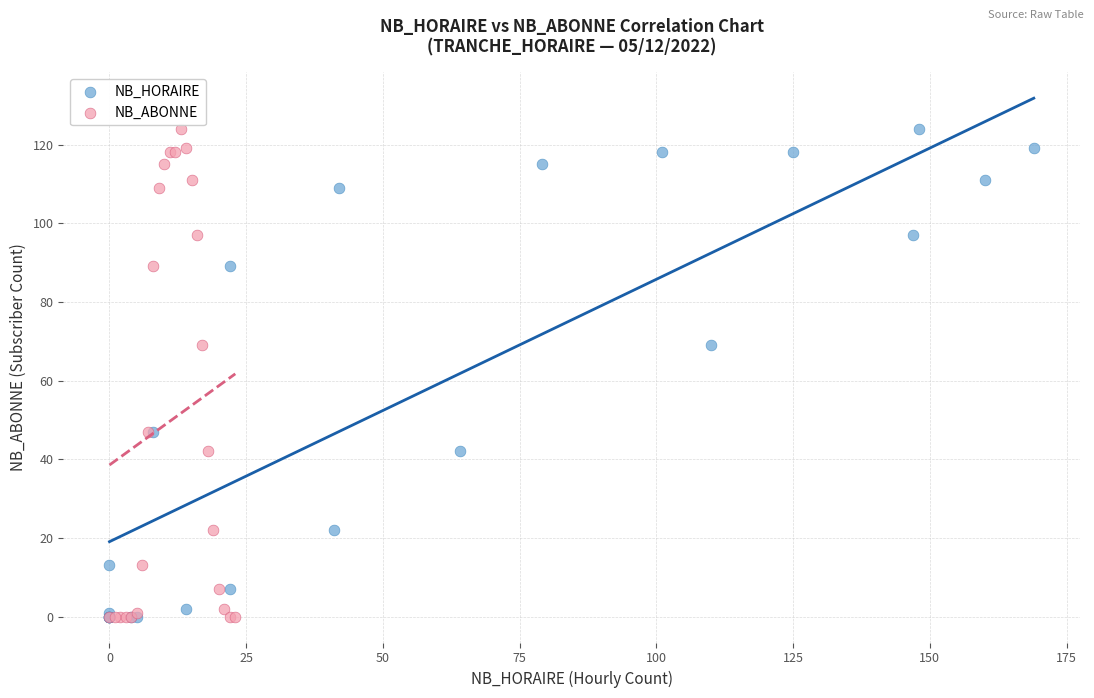

What are all the series names shown in the legend?

NB_HORAIRE, NB_ABONNE